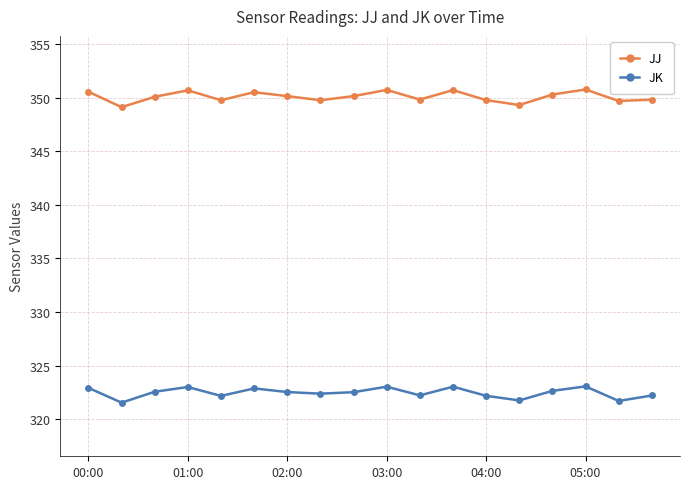

True or false: JJ and JK cross at least once.

False